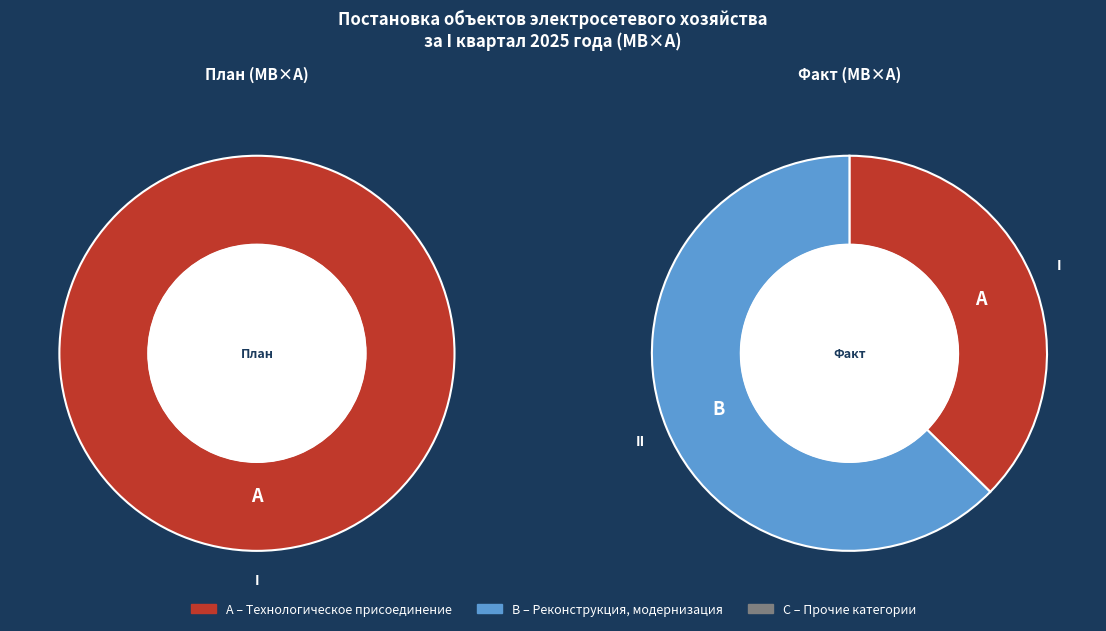

To the nearest percent, what is the difference between the largest and smallest slice percentages?

63%